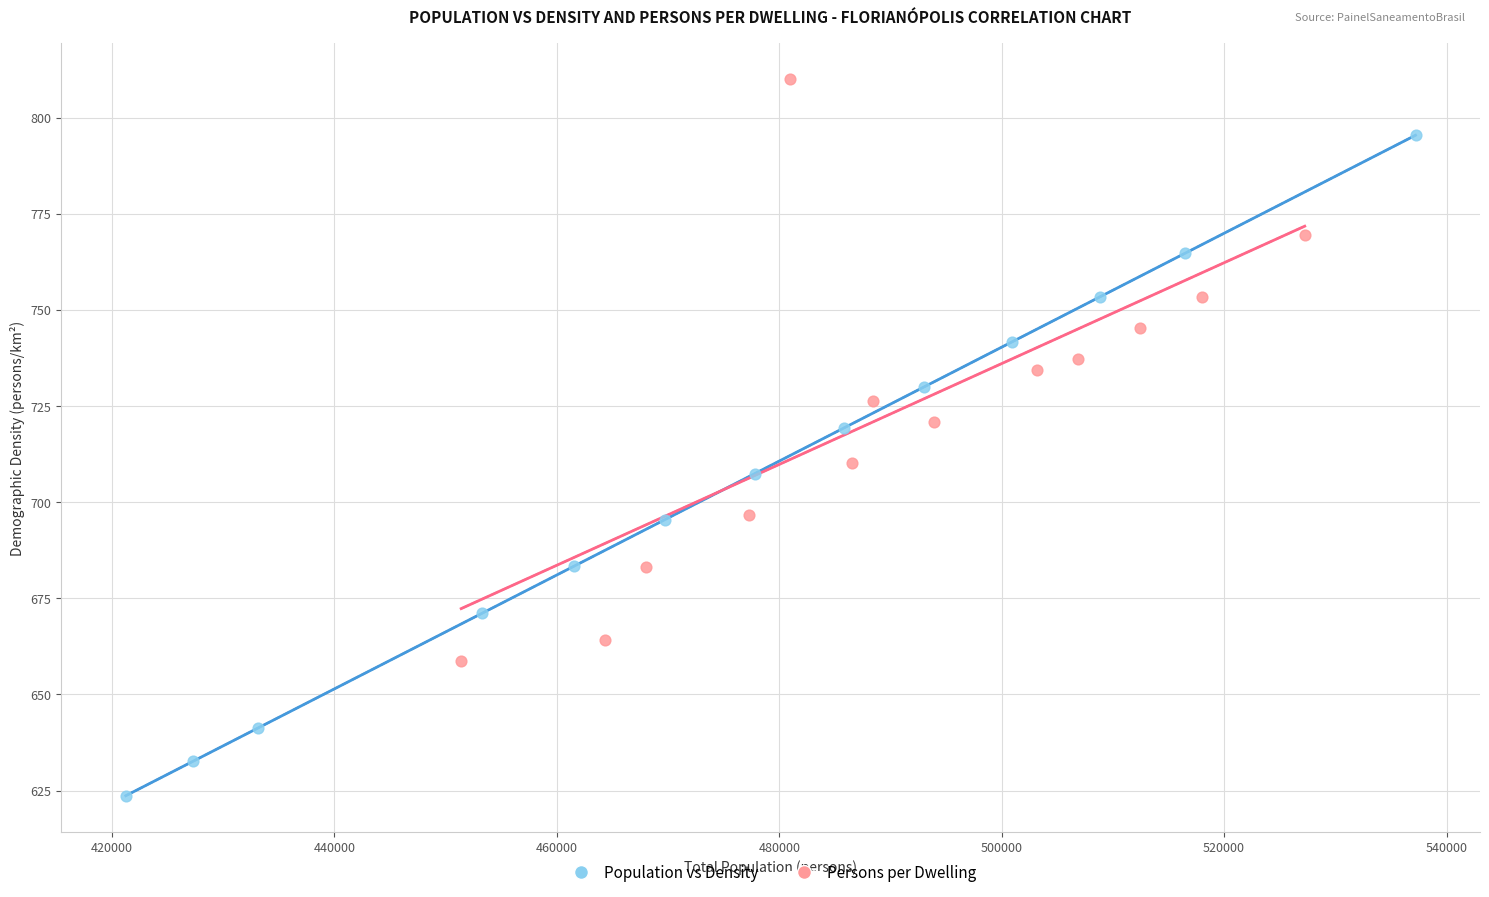

Which series contains the lowest Y value?

Population vs Density